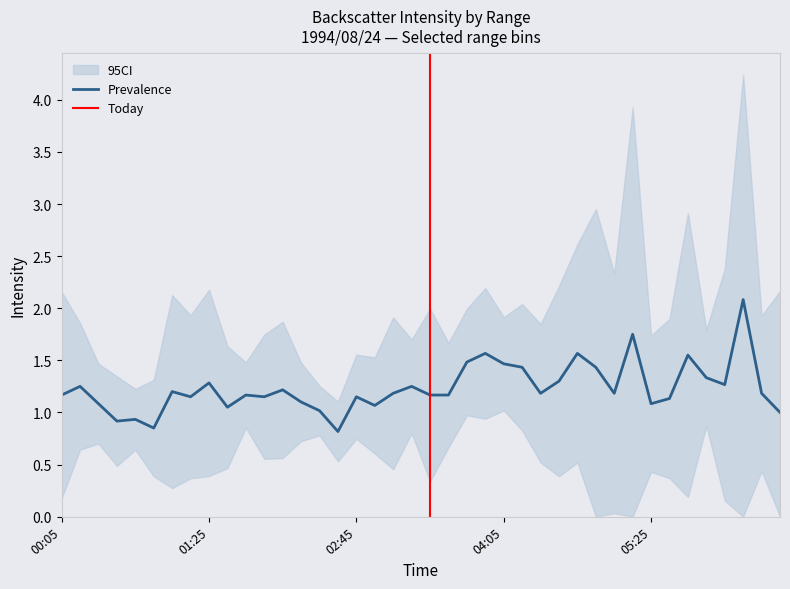

What is the minimum value for Prevalence?

0.8